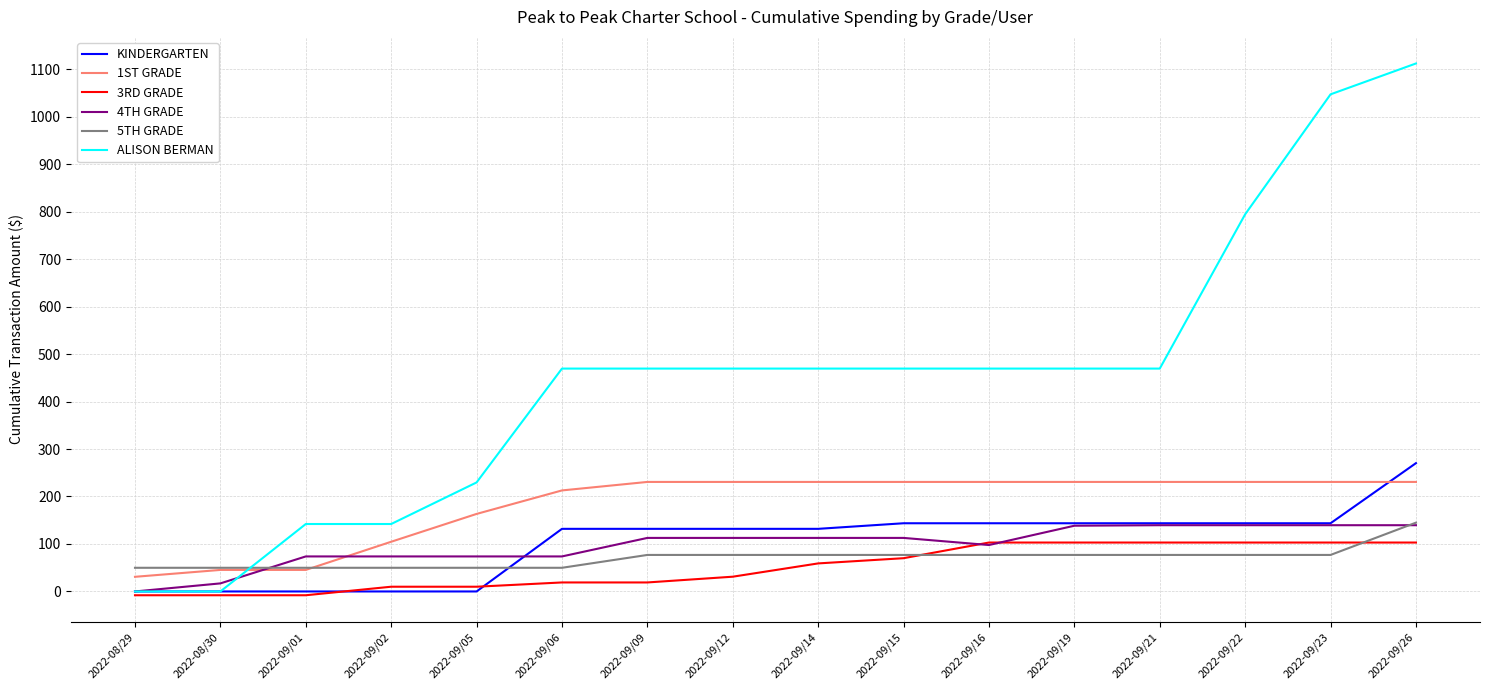

What is the minimum value shown in the chart?

-8.0